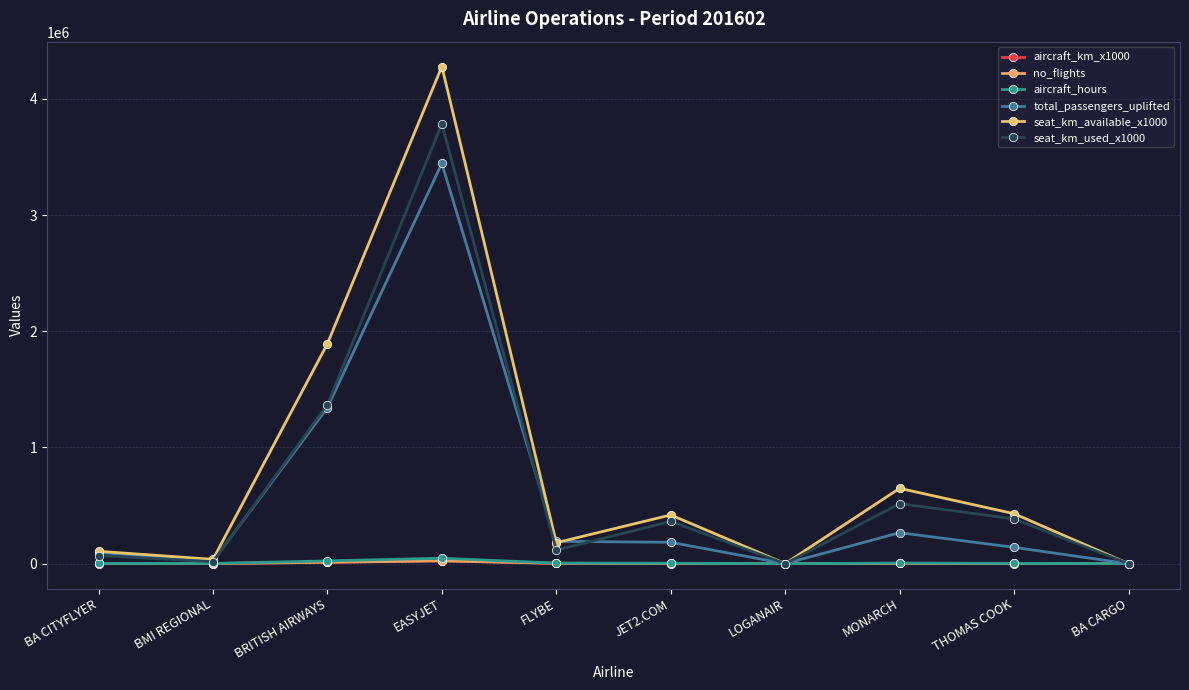

How many lines are shown in the chart?

6